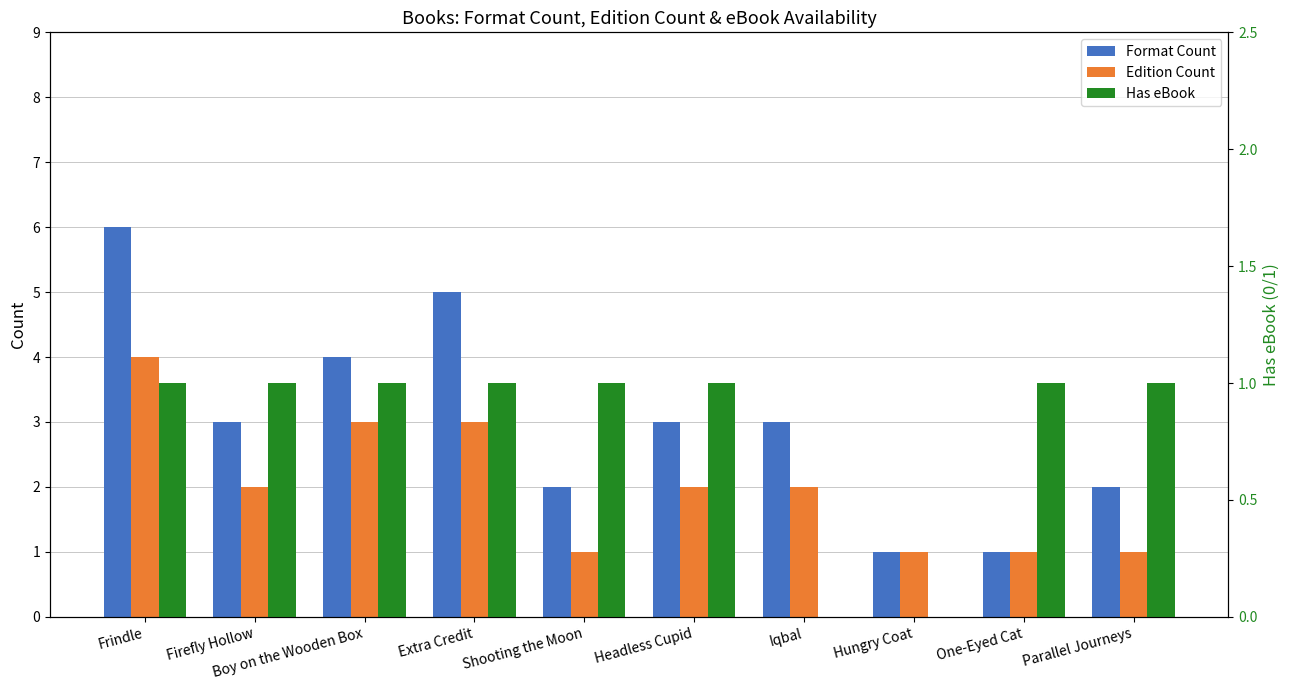

What is the value of the Edition Count bar at the 8th from the left?

1